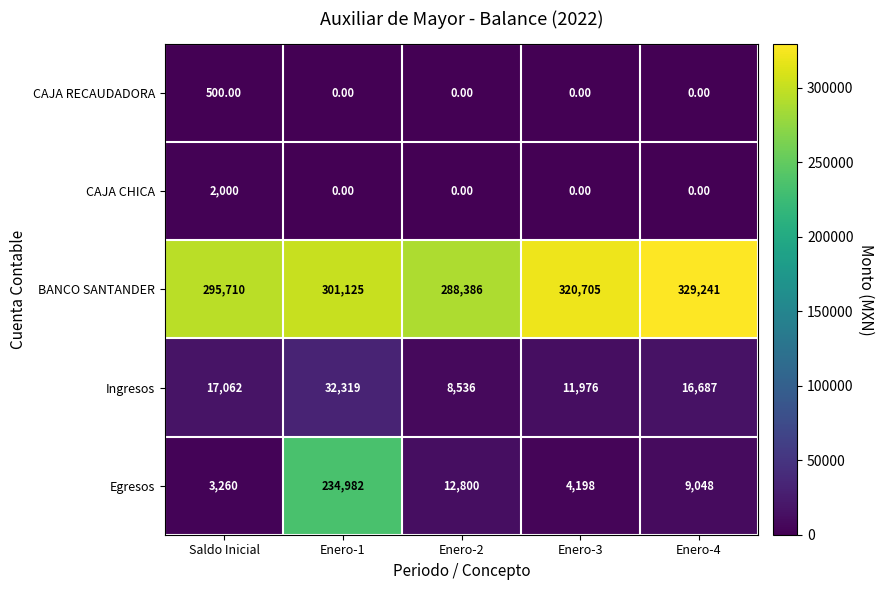

What is the difference between the highest and lowest values at Enero-1?

301125